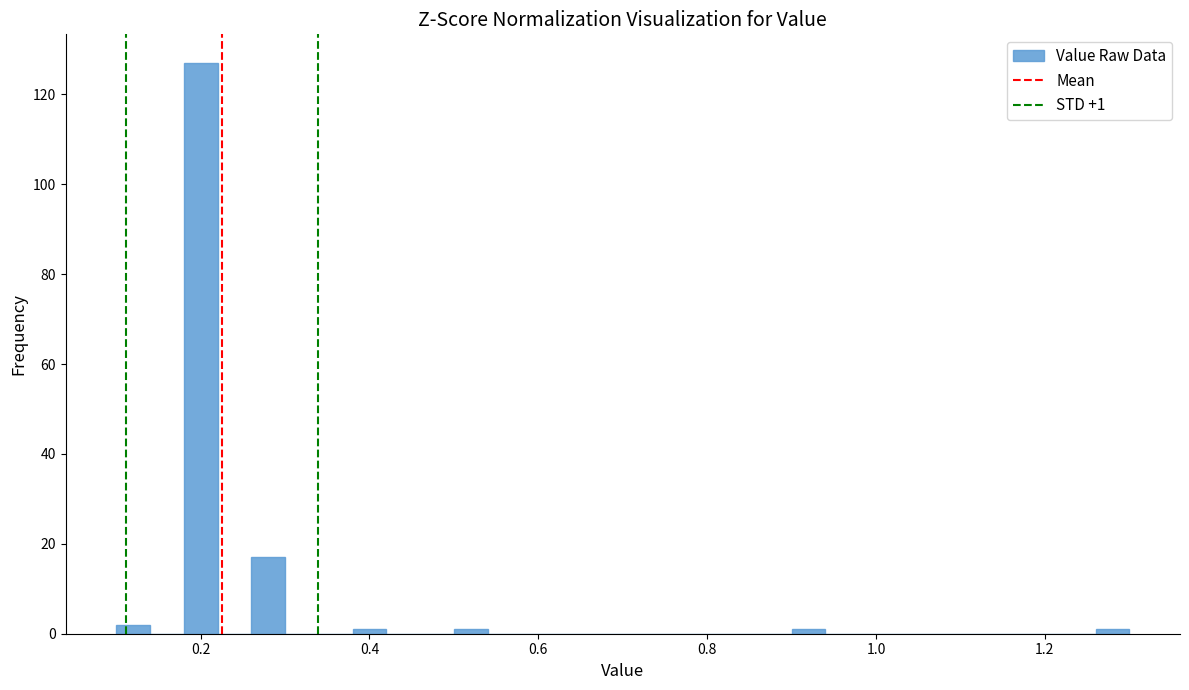

Read against the x-axis, roughly where is the centre of the tallest bar?

0.20